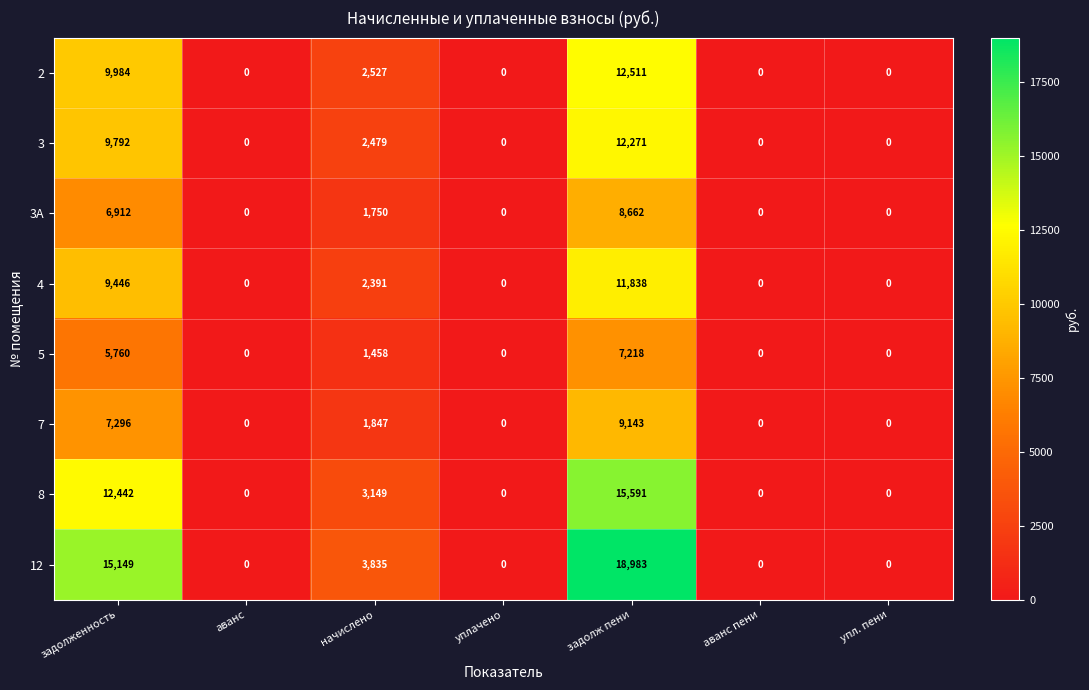

What is the spread (max minus min) of values at задолж пени?

11765